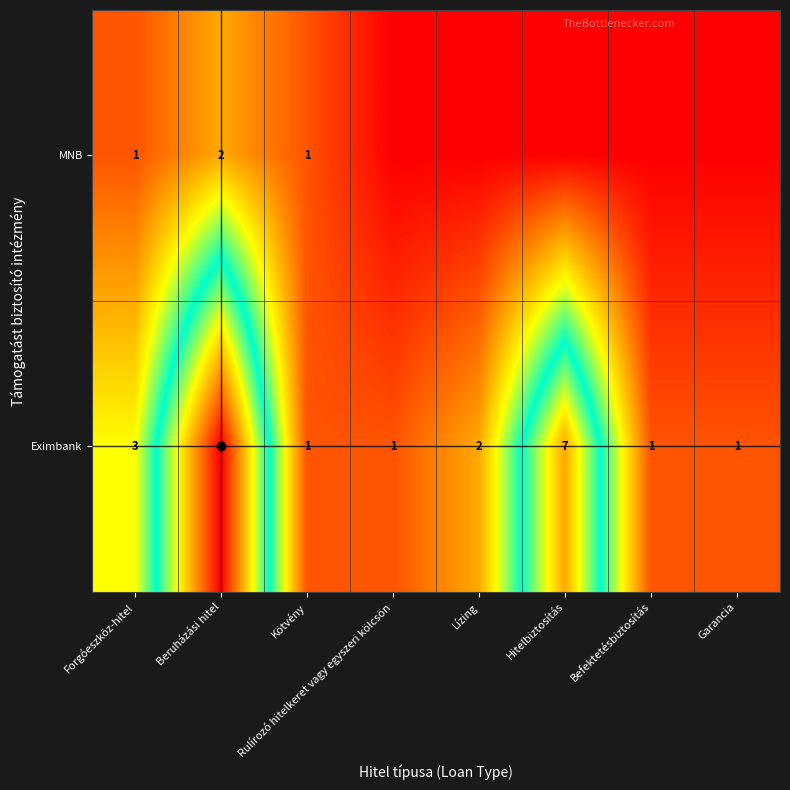

Where does the Eximbank series first go above 2?

Forgóeszköz-hitel